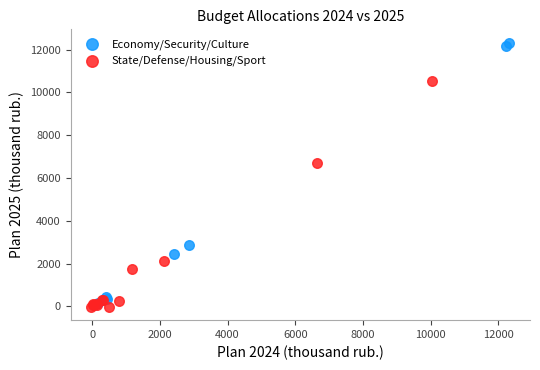

Which series has the widest spread of Y values?

Economy/Security/Culture